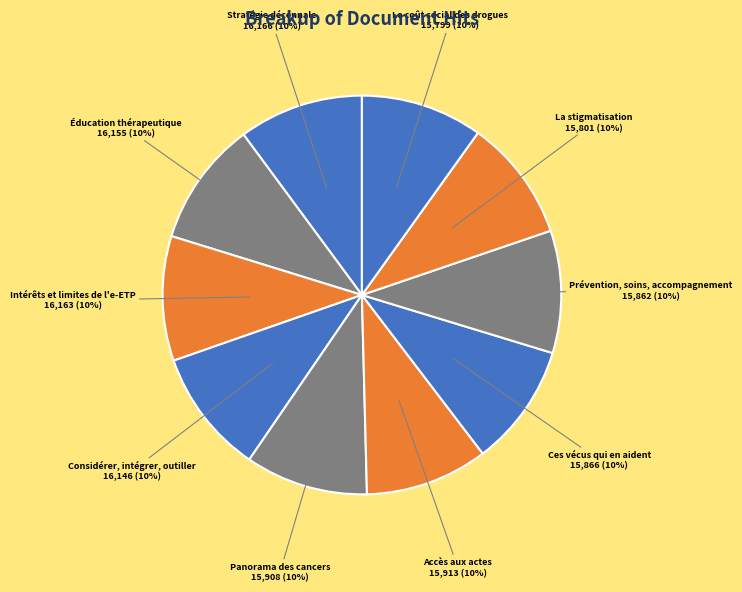

Count the number of slices in the pie.

10